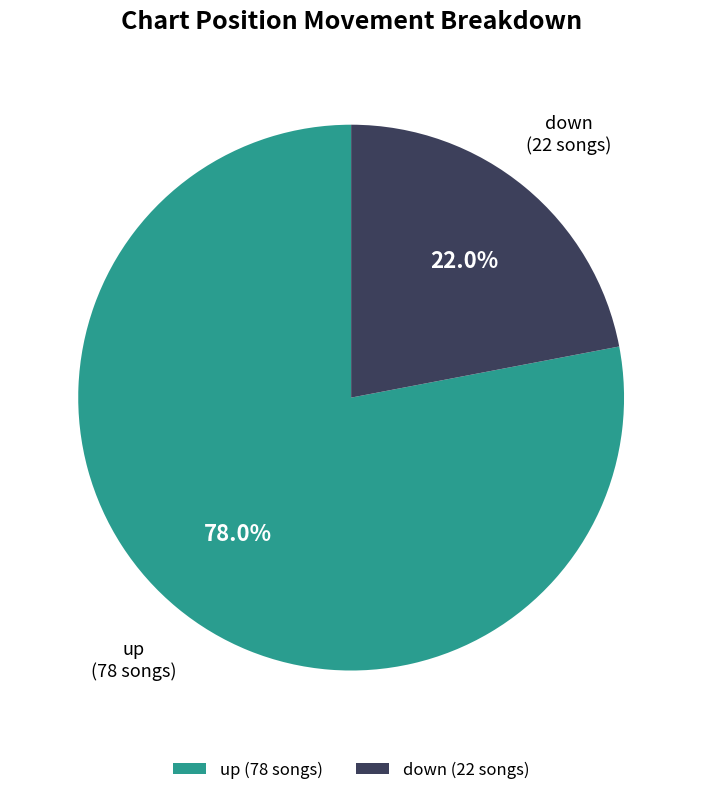

Between up and down, which is larger?

up